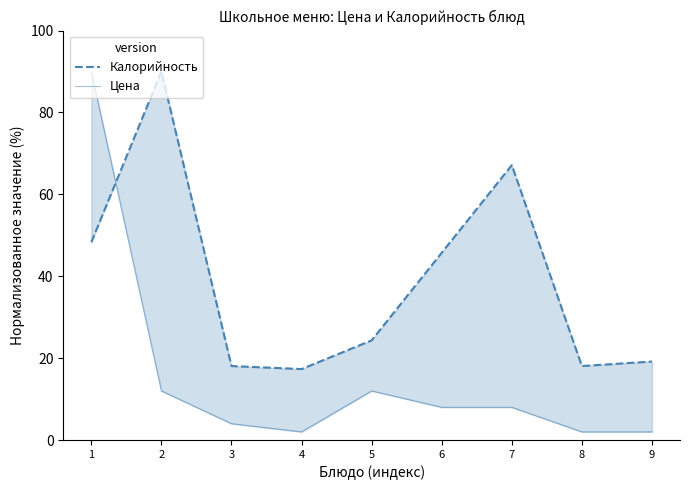

Which series has the largest range (max minus min)?

Цена